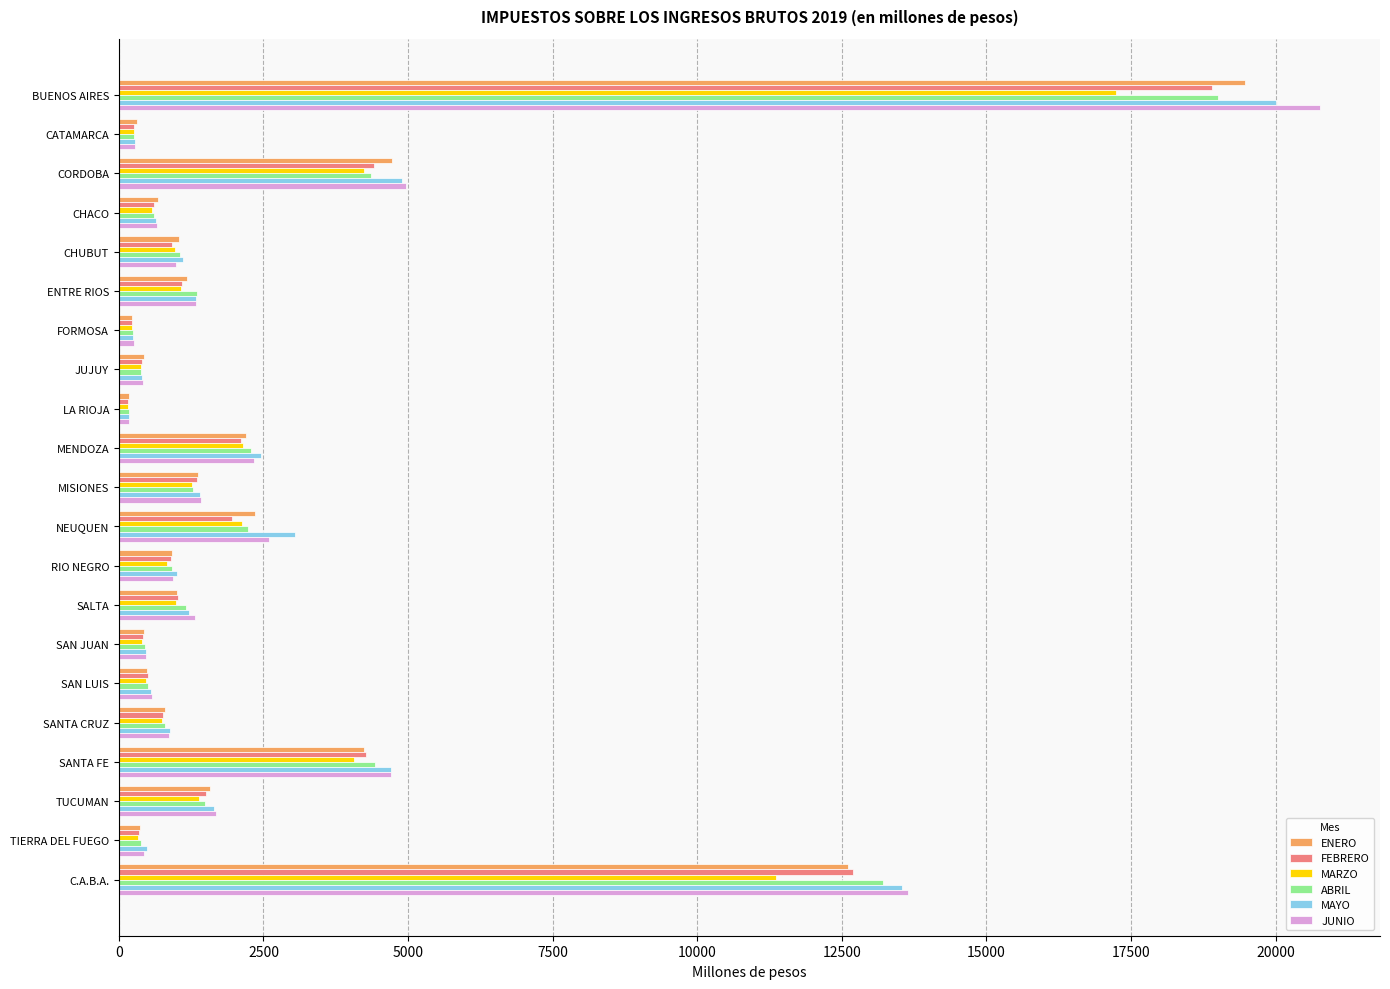

What are all the series names shown in the legend?

ENERO, FEBRERO, MARZO, ABRIL, MAYO, JUNIO